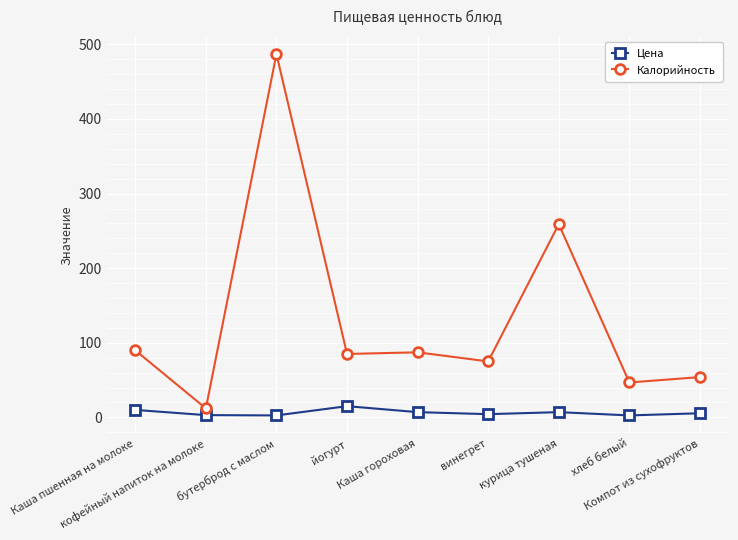

Which series has the largest total across all categories?

Калорийность